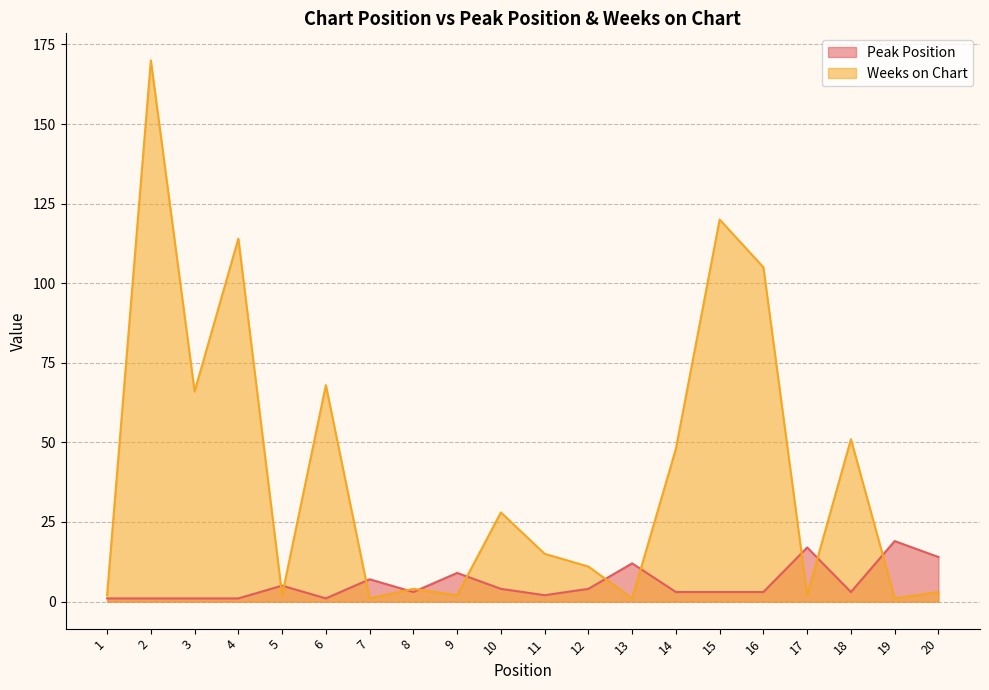

How many categories are shown in the chart?

20